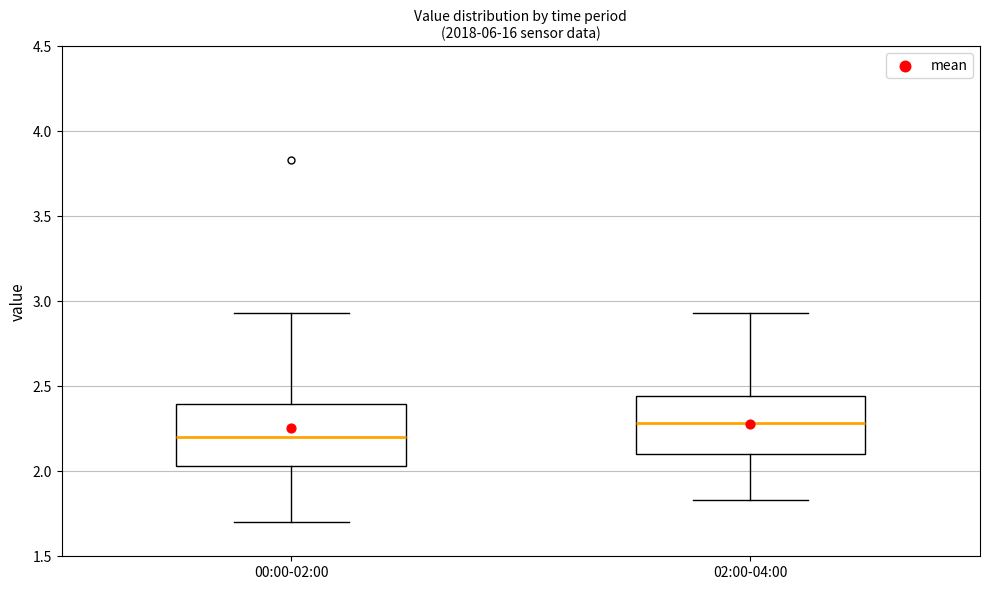

Reading left to right, read every box against the y-axis: the position of its median line, the range the box covers, and the ends of its whiskers. The values are not printed on the chart, so give them approximately, as read against the axis.

00:00-02:00: median 2.20, box 2.05 to 2.40, whiskers 1.70 to 2.95
02:00-04:00: median 2.30, box 2.10 to 2.45, whiskers 1.85 to 2.95